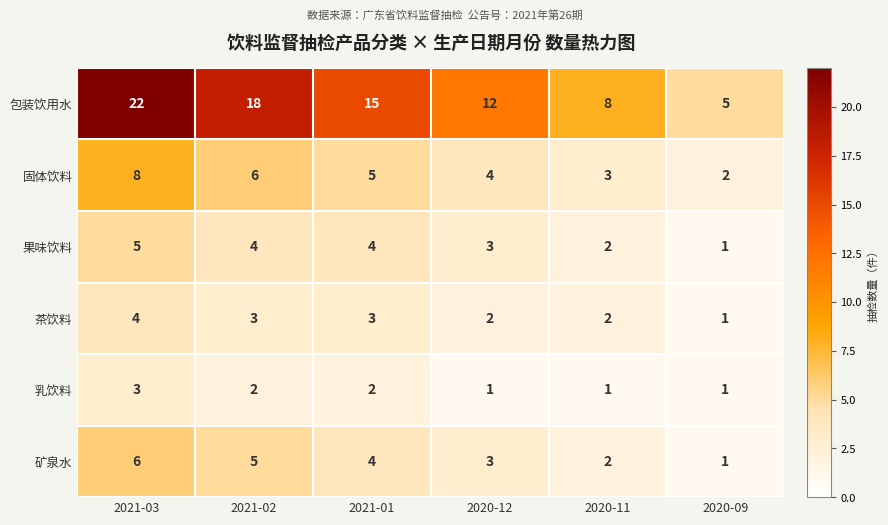

What is the sum of all 矿泉水 values?

21